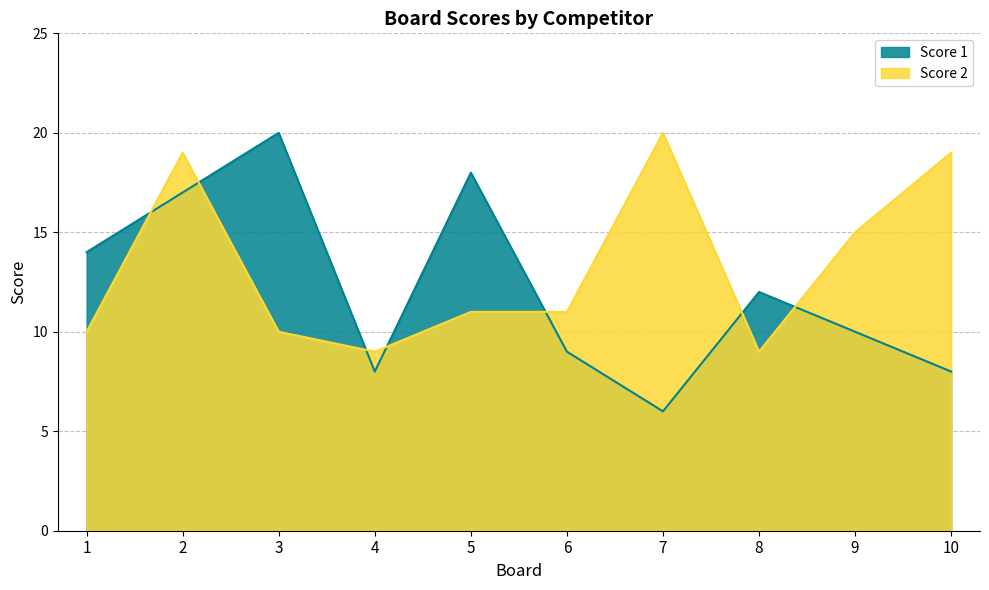

At 8, list the series in order from smallest to largest.

Score 2, Score 1